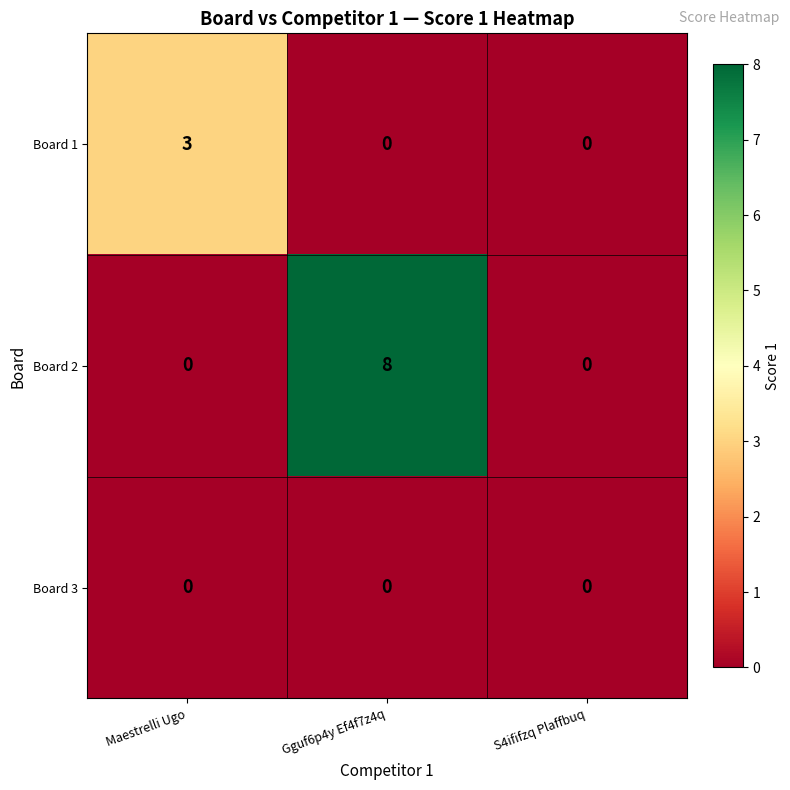

Reading right to left, what are all the values shown in this chart?

Board 1: S4ififzq Plaffbuq=0	Gguf6p4y Ef4f7z4q=0	Maestrelli Ugo=3
Board 2: S4ififzq Plaffbuq=0	Gguf6p4y Ef4f7z4q=8	Maestrelli Ugo=0
Board 3: S4ififzq Plaffbuq=0	Gguf6p4y Ef4f7z4q=0	Maestrelli Ugo=0